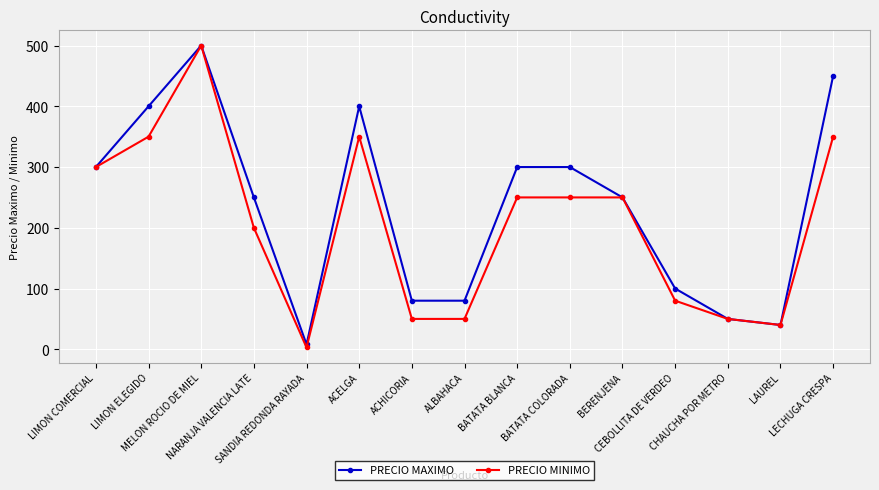

List the series in order of their overall mean, highest first.

PRECIO MAXIMO, PRECIO MINIMO